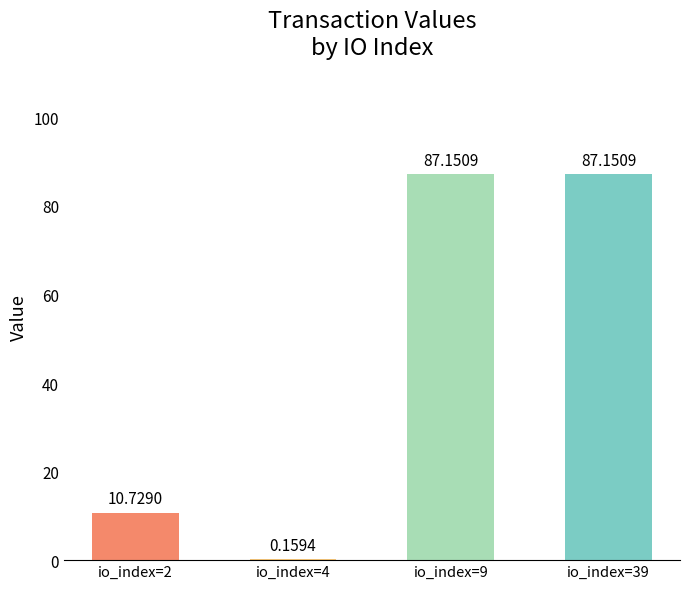

What is the sum of all values?

185.2